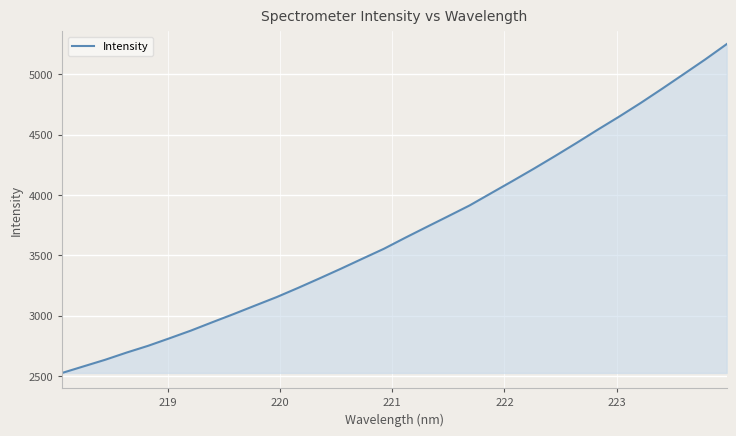

What is the minimum value shown in the chart?

2526.2